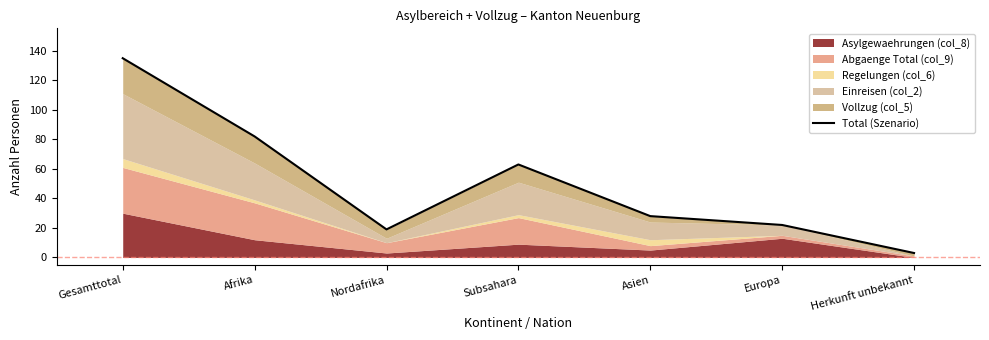

How many points are lower than both their immediate neighbors (excluding endpoints)?

1